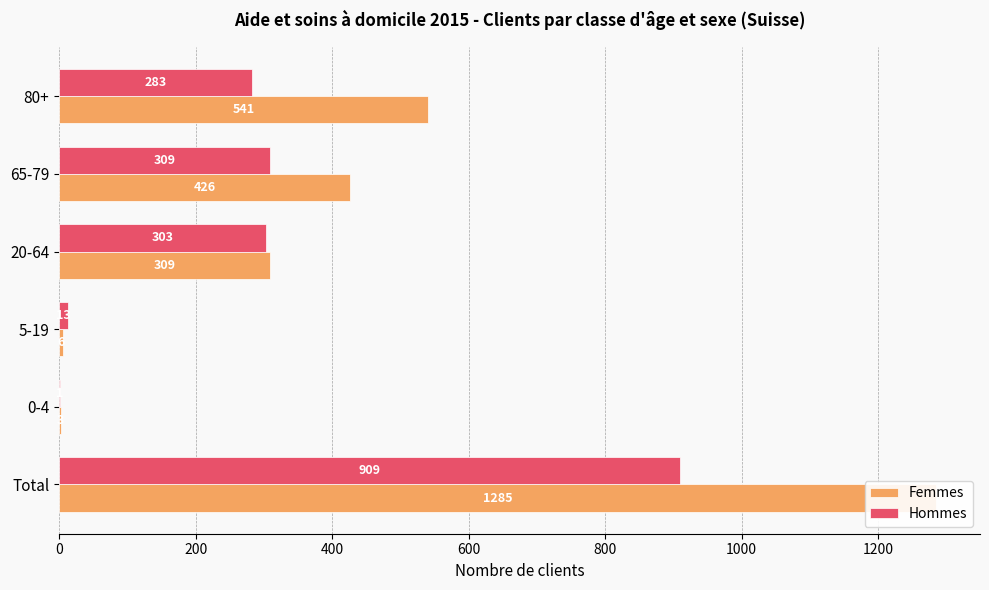

What is the average value of the Hommes series?

303